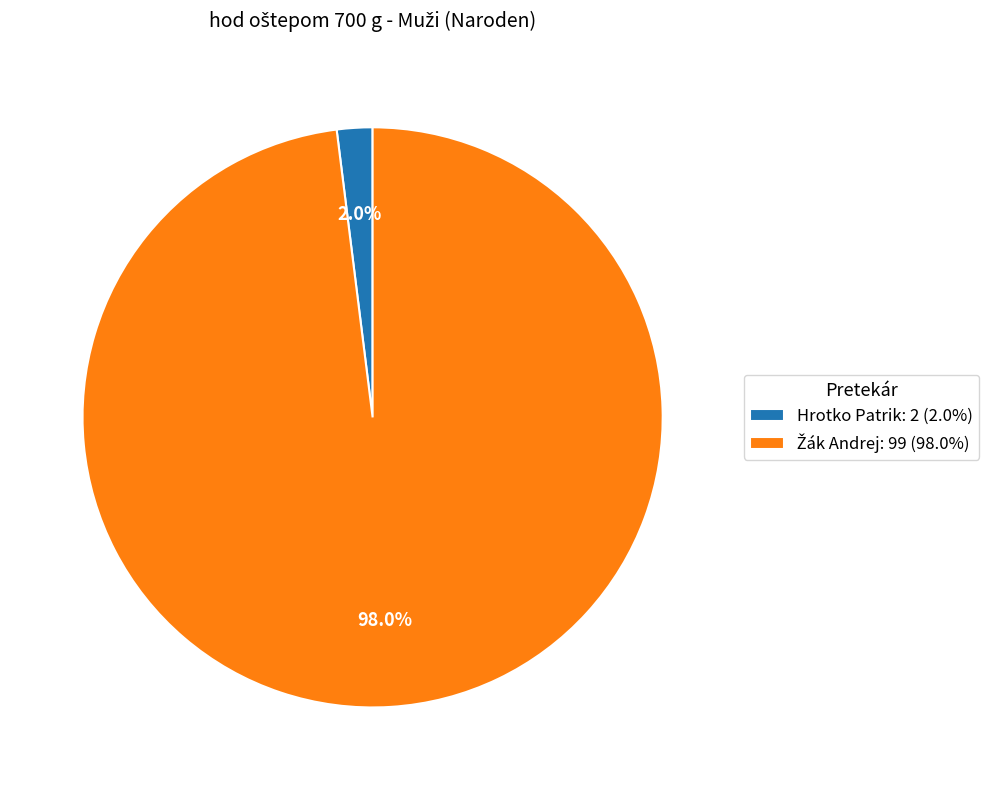

To the nearest percent, what portion does Hrotko Patrik represent?

2%